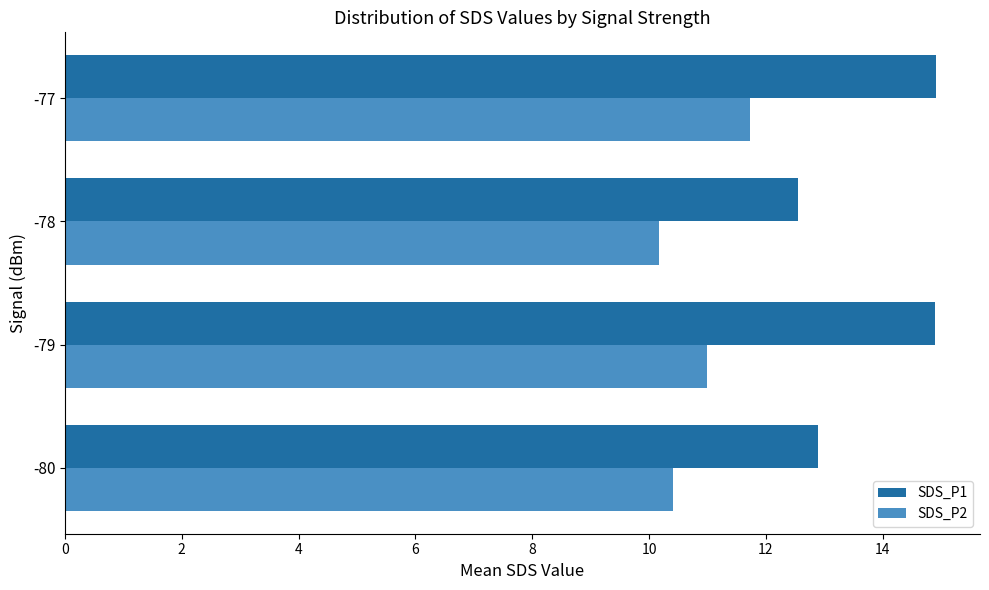

What are all the series names shown in the legend?

SDS_P1, SDS_P2